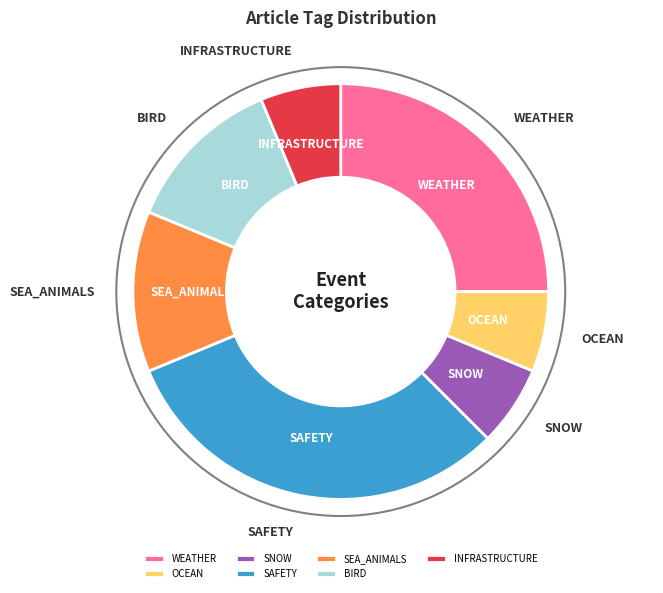

Is BIRD the majority of the pie?

No